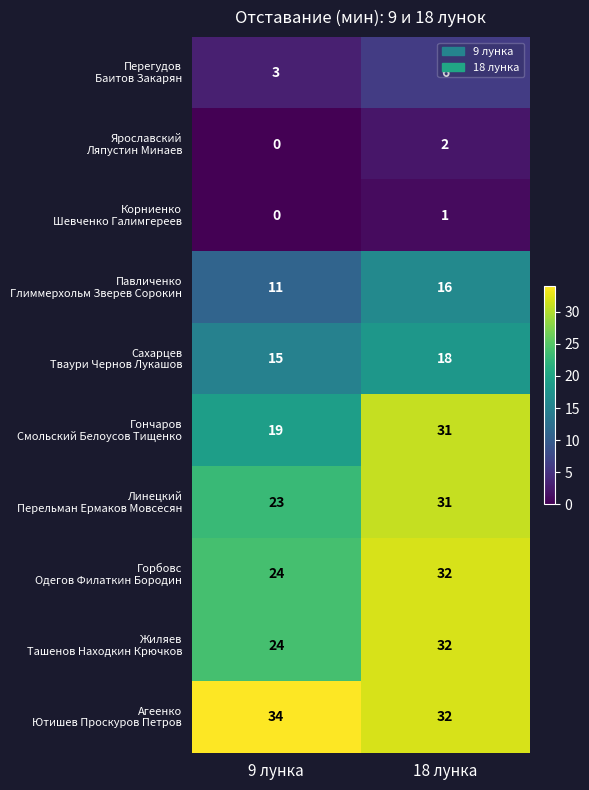

What is the total value across all series at 18 лунка?

201